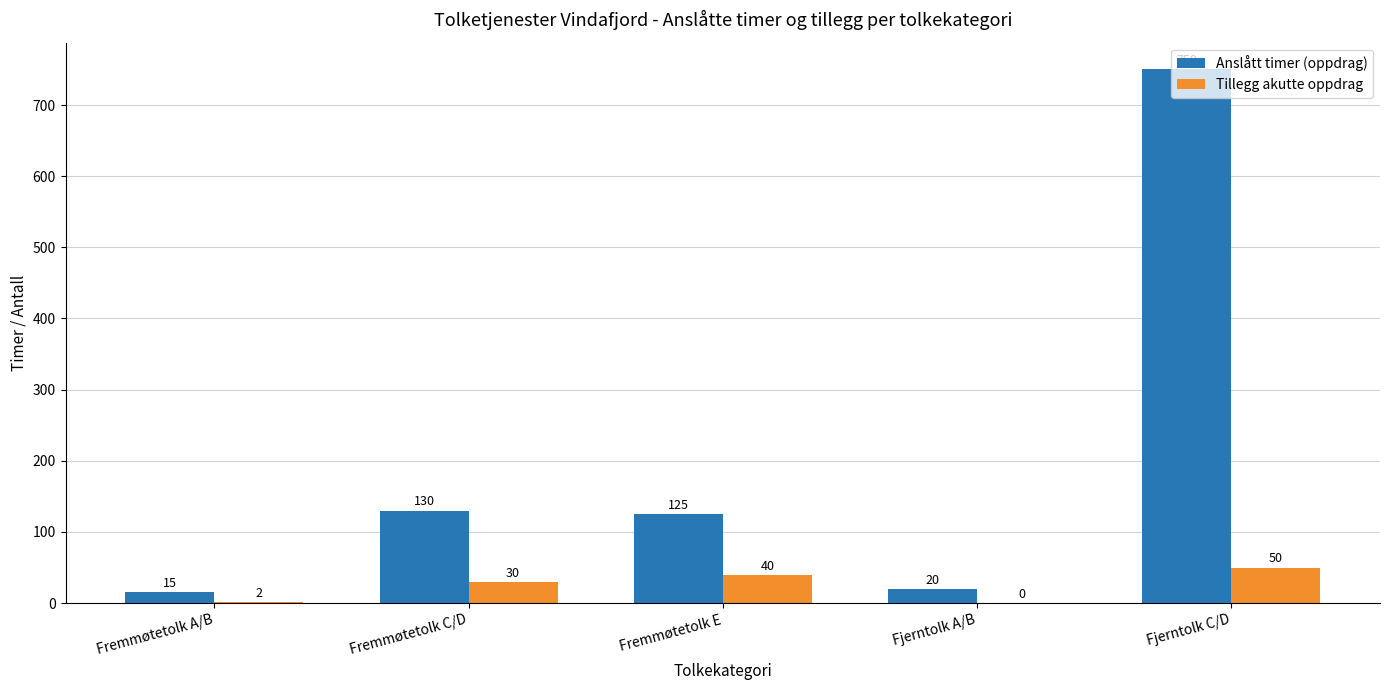

The Tillegg akutte oppdrag series shows 13 at Fjerntolk C/D. True or false?

False